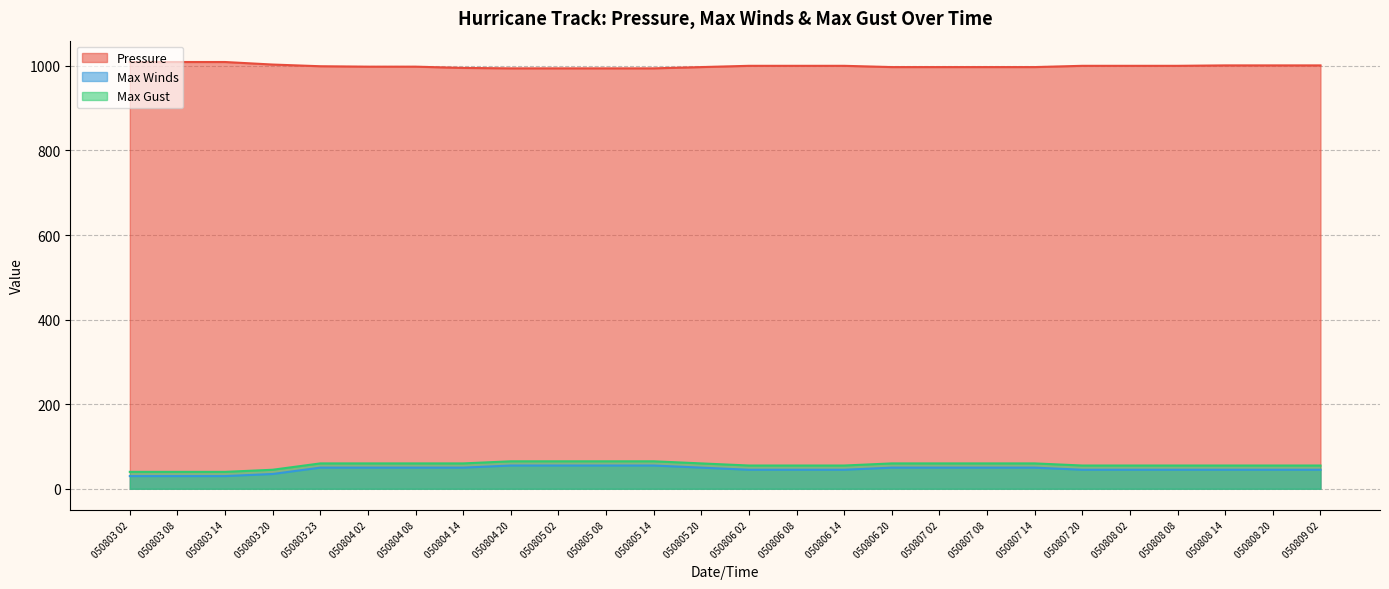

Reading left to right, what are all the values shown in this chart?

Pressure: 050803 02=1009	050803 08=1009	050803 14=1009	050803 20=1003	050803 23=999	050804 02=998	050804 08=998	050804 14=995	050804 20=994	050805 02=994	050805 08=994	050805 14=994	050805 20=997	050806 02=1000	050806 08=1000	050806 14=1000	050806 20=997	050807 02=997	050807 08=997	050807 14=997	050807 20=1000	050808 02=1000	050808 08=1000	050808 14=1001	050808 20=1001	050809 02=1001
Max Winds: 050803 02=30	050803 08=30	050803 14=30	050803 20=35	050803 23=50	050804 02=50	050804 08=50	050804 14=50	050804 20=55	050805 02=55	050805 08=55	050805 14=55	050805 20=50	050806 02=45	050806 08=45	050806 14=45	050806 20=50	050807 02=50	050807 08=50	050807 14=50	050807 20=45	050808 02=45	050808 08=45	050808 14=45	050808 20=45	050809 02=45
Max Gust: 050803 02=40	050803 08=40	050803 14=40	050803 20=45	050803 23=60	050804 02=60	050804 08=60	050804 14=60	050804 20=65	050805 02=65	050805 08=65	050805 14=65	050805 20=60	050806 02=55	050806 08=55	050806 14=55	050806 20=60	050807 02=60	050807 08=60	050807 14=60	050807 20=55	050808 02=55	050808 08=55	050808 14=55	050808 20=55	050809 02=55